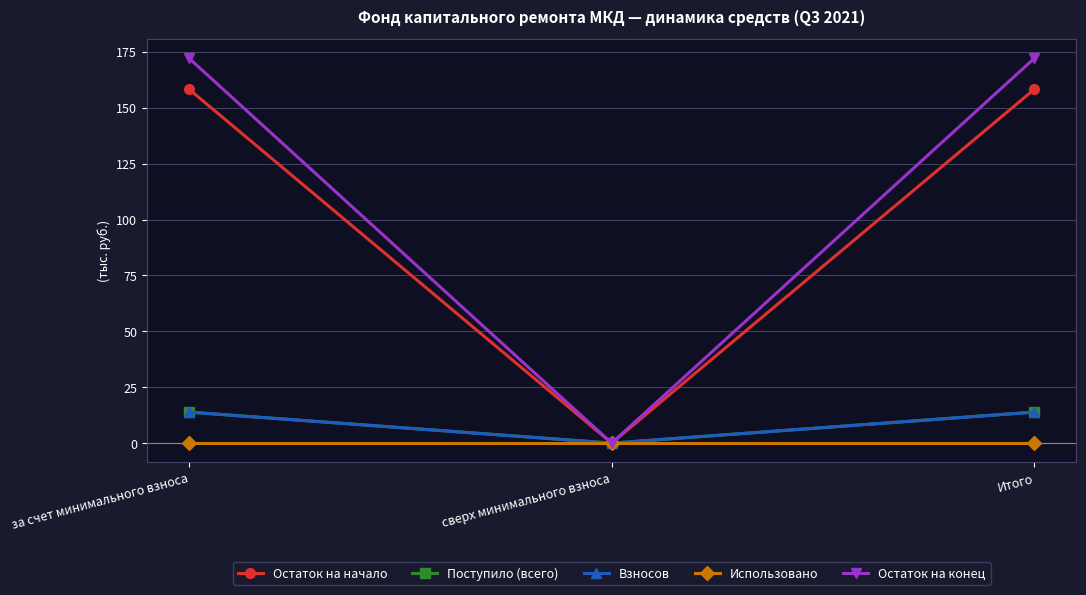

Which series has the widest spread of values?

Остаток на конец